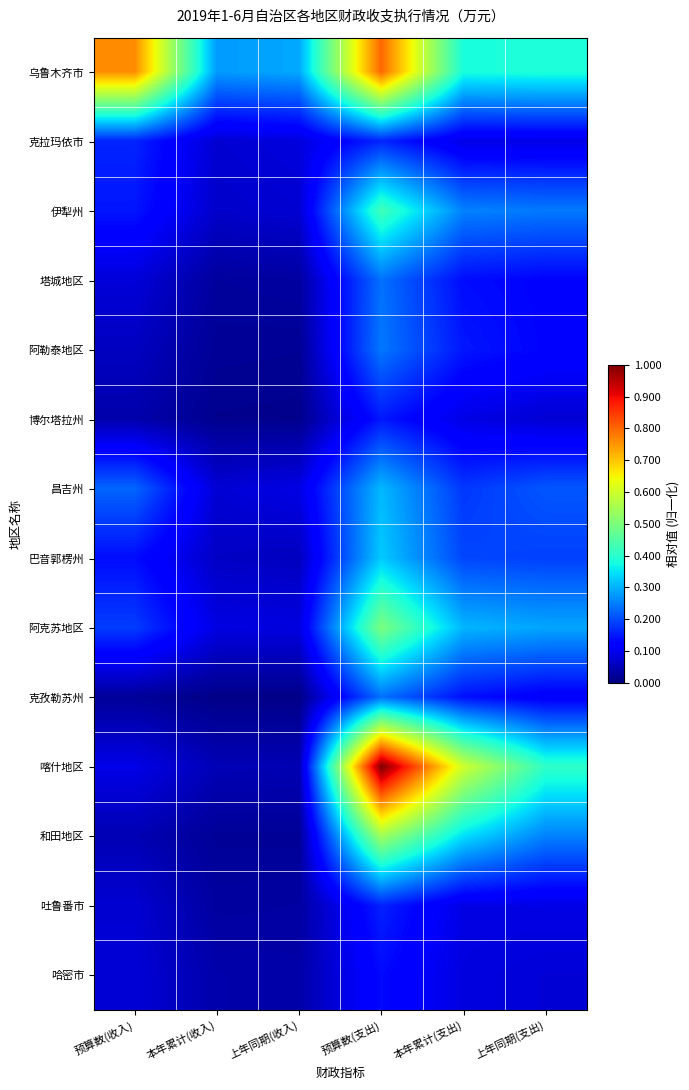

Reading right to left, what are all the values shown in this chart?

乌鲁木齐市: 上年同期(支出)=0.4	本年累计(支出)=0.4	预算数(支出)=0.8	上年同期(收入)=0.3	本年累计(收入)=0.3	预算数(收入)=0.8
克拉玛依市: 上年同期(支出)=0.1	本年累计(支出)=0.1	预算数(支出)=0.2	上年同期(收入)=0.1	本年累计(收入)=0.1	预算数(收入)=0.2
伊犁州: 上年同期(支出)=0.2	本年累计(支出)=0.3	预算数(支出)=0.4	上年同期(收入)=0.1	本年累计(收入)=0.1	预算数(收入)=0.1
塔城地区: 上年同期(支出)=0.1	本年累计(支出)=0.1	预算数(支出)=0.2	上年同期(收入)=0.0	本年累计(收入)=0.0	预算数(收入)=0.1
阿勒泰地区: 上年同期(支出)=0.1	本年累计(支出)=0.1	预算数(支出)=0.2	上年同期(收入)=0.0	本年累计(收入)=0.0	预算数(收入)=0.1
博尔塔拉州: 上年同期(支出)=0.1	本年累计(支出)=0.1	预算数(支出)=0.1	上年同期(收入)=0.0	本年累计(收入)=0.0	预算数(收入)=0.0
昌吉州: 上年同期(支出)=0.2	本年累计(支出)=0.2	预算数(支出)=0.3	上年同期(收入)=0.1	本年累计(收入)=0.1	预算数(收入)=0.2
巴音郭楞州: 上年同期(支出)=0.2	本年累计(支出)=0.2	预算数(支出)=0.3	上年同期(收入)=0.1	本年累计(收入)=0.1	预算数(收入)=0.1
阿克苏地区: 上年同期(支出)=0.3	本年累计(支出)=0.3	预算数(支出)=0.5	上年同期(收入)=0.1	本年累计(收入)=0.1	预算数(收入)=0.2
克孜勒苏州: 上年同期(支出)=0.1	本年累计(支出)=0.1	预算数(支出)=0.2	上年同期(收入)=0.0	本年累计(收入)=0.0	预算数(收入)=0.0
喀什地区: 上年同期(支出)=0.4	本年累计(支出)=0.6	预算数(支出)=1.0	上年同期(收入)=0.0	本年累计(收入)=0.0	预算数(收入)=0.1
和田地区: 上年同期(支出)=0.3	本年累计(支出)=0.3	预算数(支出)=0.5	上年同期(收入)=0.0	本年累计(收入)=0.0	预算数(收入)=0.0
吐鲁番市: 上年同期(支出)=0.1	本年累计(支出)=0.1	预算数(支出)=0.2	上年同期(收入)=0.0	本年累计(收入)=0.0	预算数(收入)=0.1
哈密市: 上年同期(支出)=0.1	本年累计(支出)=0.1	预算数(支出)=0.1	上年同期(收入)=0.0	本年累计(收入)=0.0	预算数(收入)=0.1